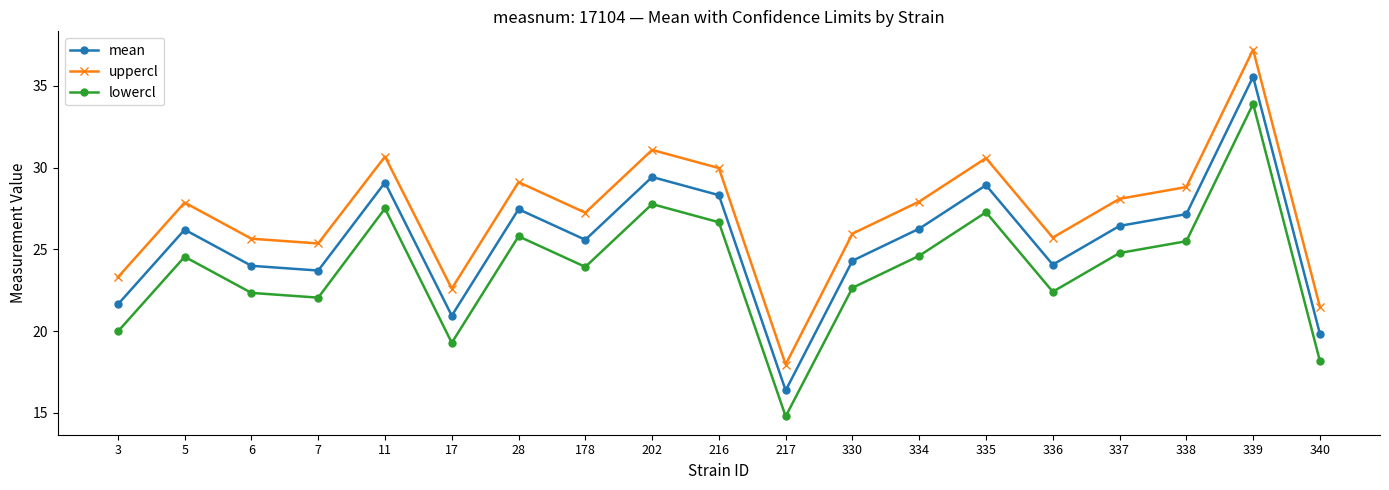

True or false: lowercl and uppercl intersect in this chart.

False